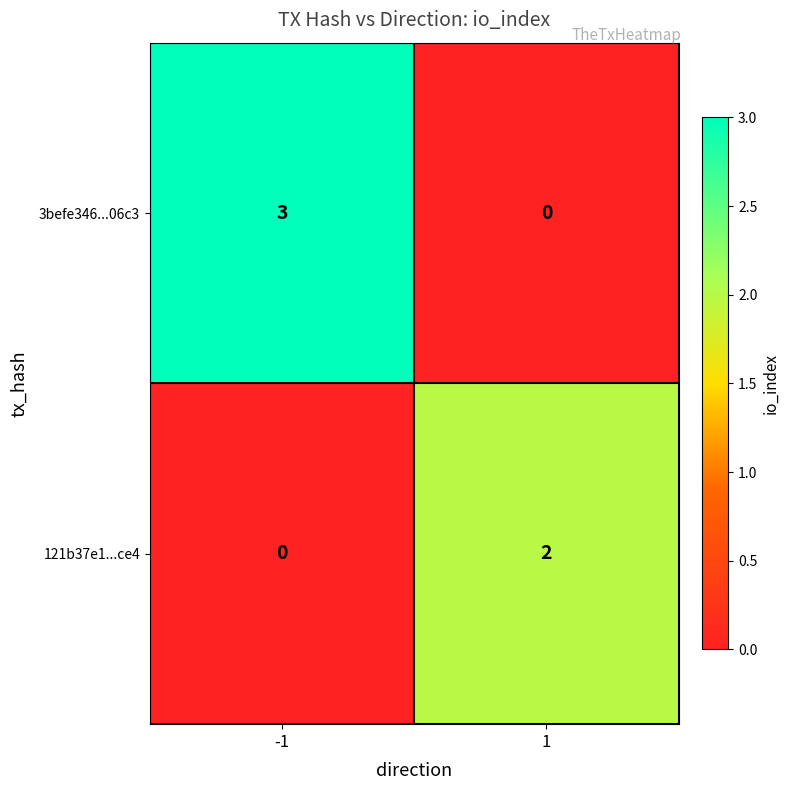

What is the approximate value of 3befe346...06c3 at -1?

3